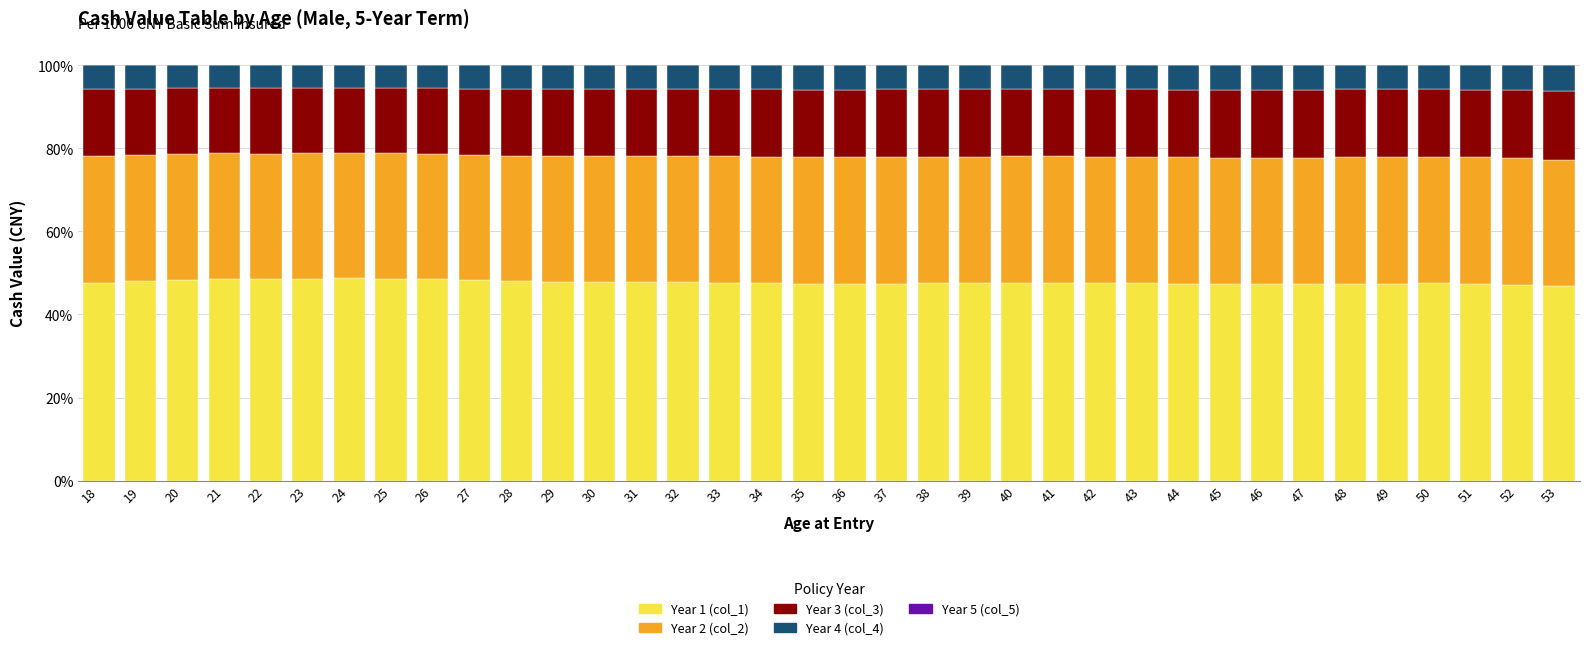

What is the total value across all series at 27?

100.0